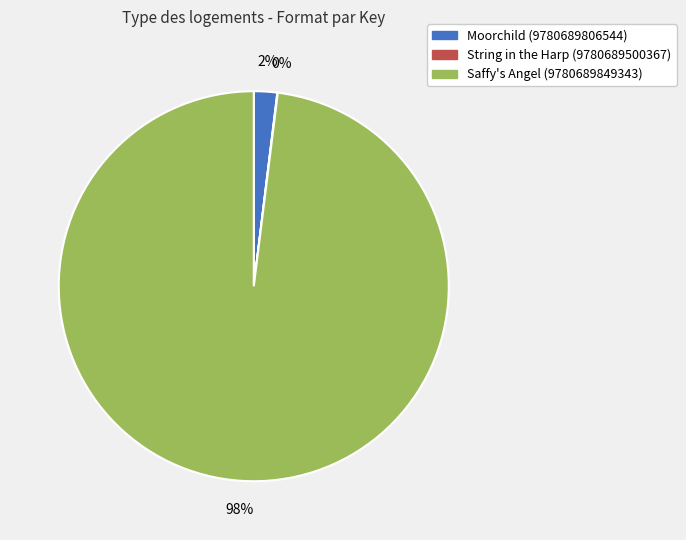

Is it true that Moorchild (9780689806544) is 9% of the pie?

False